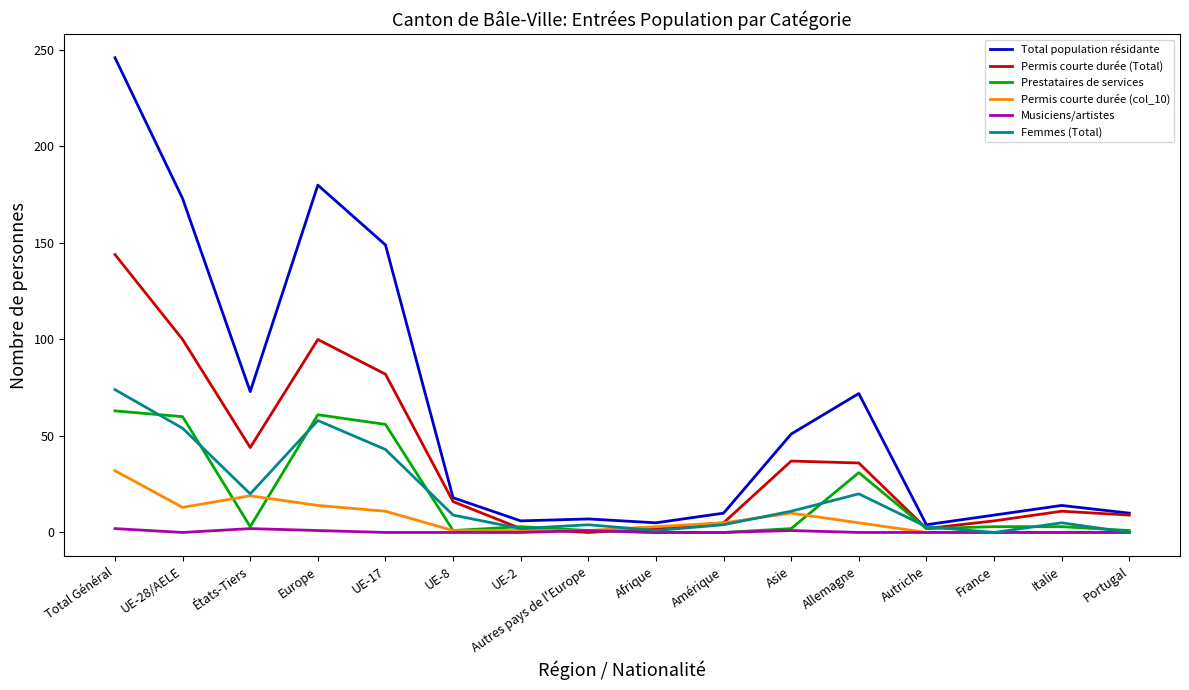

What position from the left is Amérique?

10